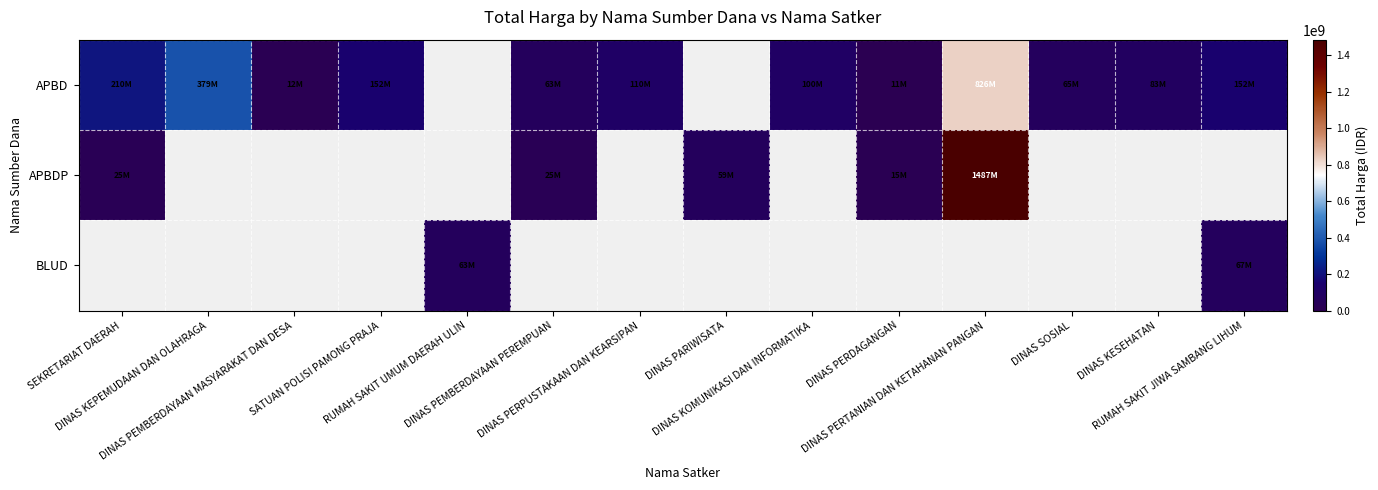

Which category has the highest value in the APBD series?

DINAS PERTANIAN DAN KETAHANAN PANGAN